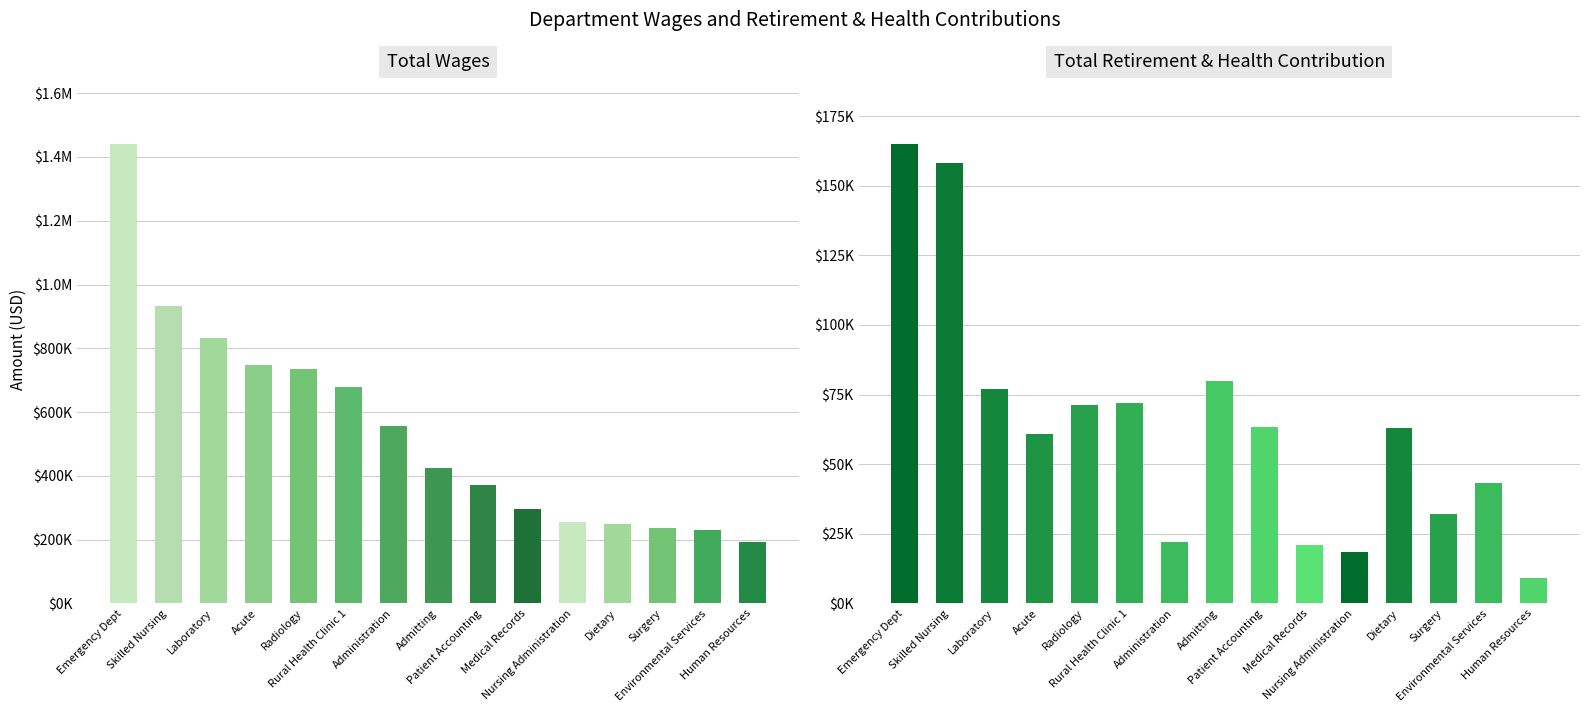

Reading left to right, list all the values displayed in this chart.

Total Wages: 1439945	931154	830917	746588	736465	679695	556235	424961	371602	294790	254812	250436	236133	231844	193047
Total Retirement & Health Contribution: 164893	158215	77071	60955	71326	71890	22164	79894	63343	20867	18436	62827	31944	43193	9271